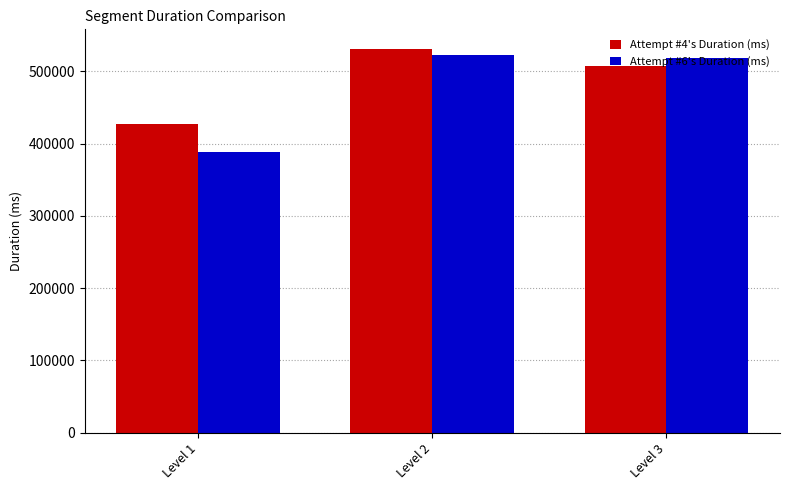

What is the value of the Attempt #6's Duration (ms) bar at the 1st from the left?

388892